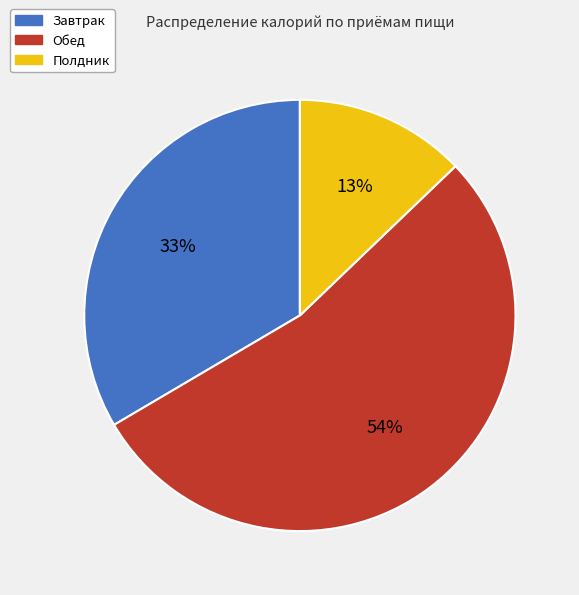

The Полдник slice represents 13% of the pie. True or false?

True